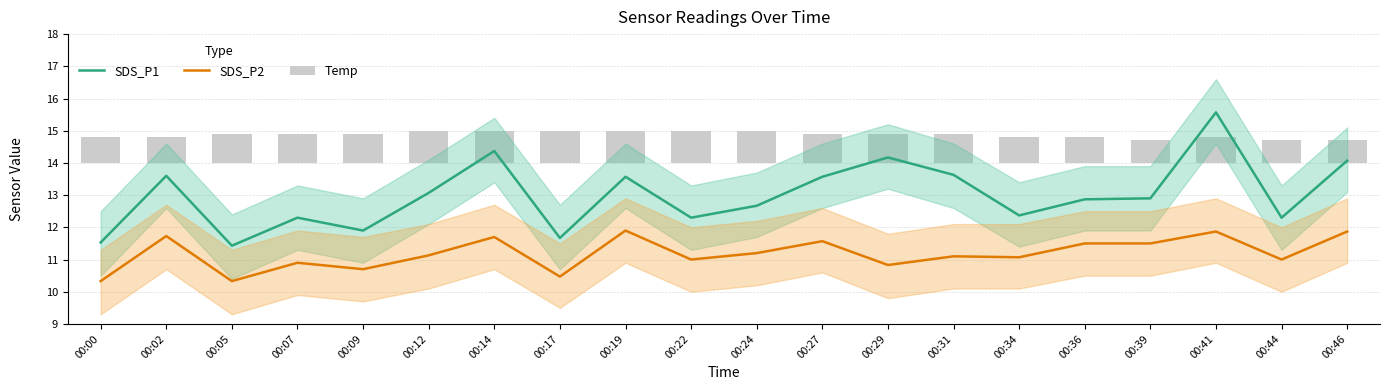

Reading left to right, list all the values displayed in this chart.

SDS_P1: 11.5	13.6	11.4	12.3	11.9	13.1	14.4	11.7	13.6	12.3	12.7	13.6	14.2	13.6	12.4	12.9	12.9	15.6	12.3	14.1
SDS_P2: 10.3	11.7	10.3	10.9	10.7	11.1	11.7	10.5	11.9	11.0	11.2	11.6	10.8	11.1	11.1	11.5	11.5	11.9	11.0	11.9
Temp: 0.8	0.8	0.9	0.9	0.9	1.0	1.0	1.0	1.0	1.0	1.0	0.9	0.9	0.9	0.8	0.8	0.7	0.8	0.7	0.7